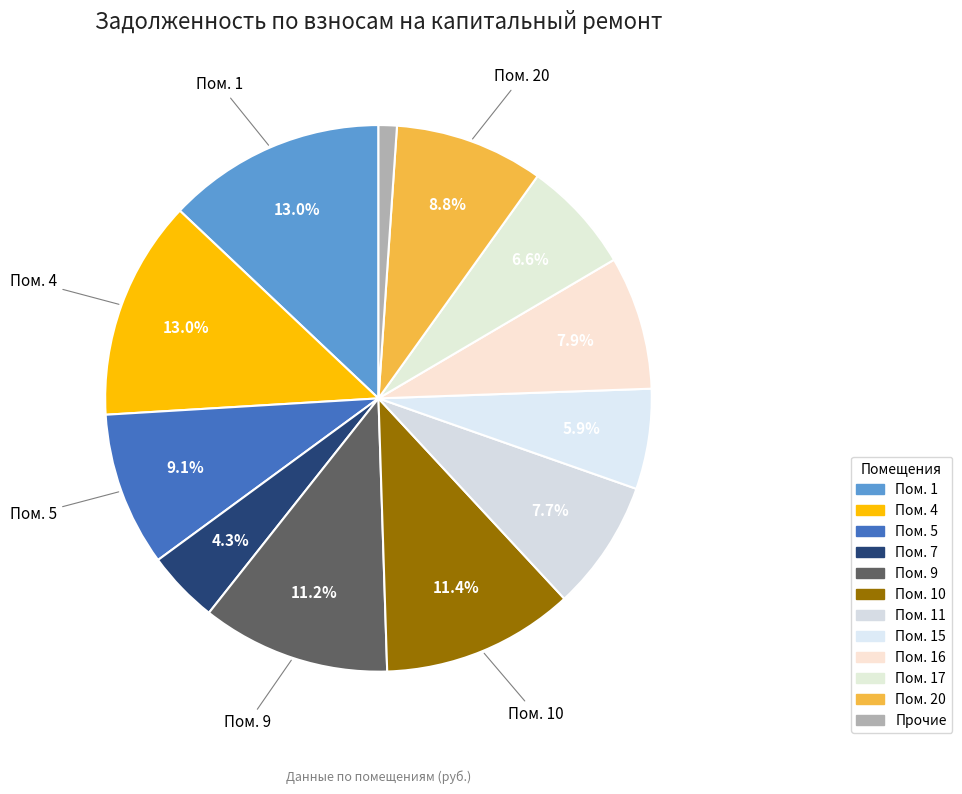

How many segments does this pie chart have?

12